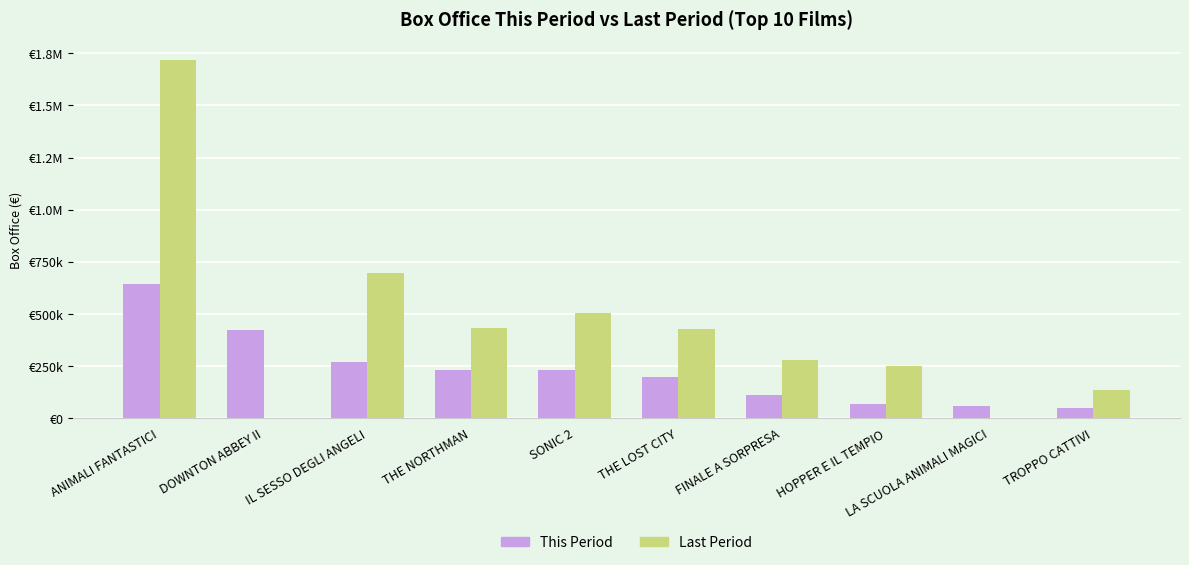

At HOPPER E IL TEMPIO, list the series in order from largest to smallest.

Last Period, This Period